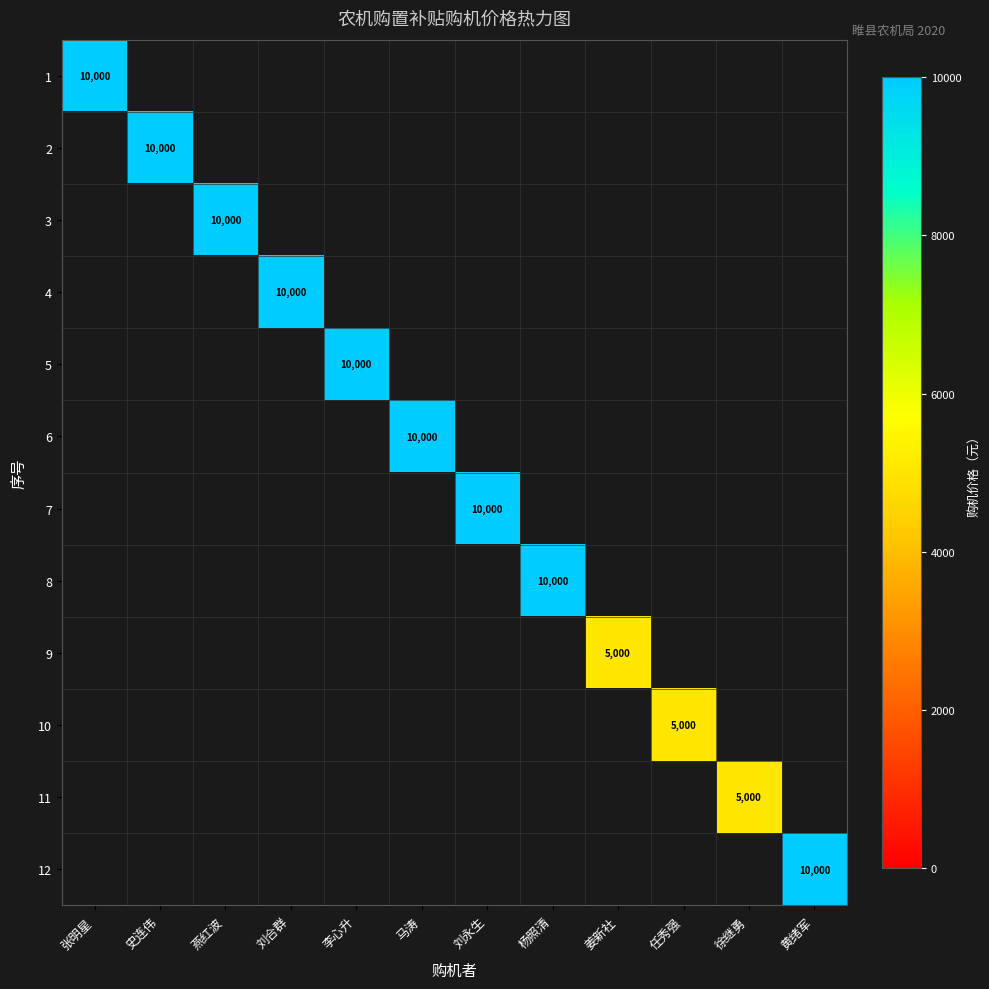

How many categories are shown in the chart?

12